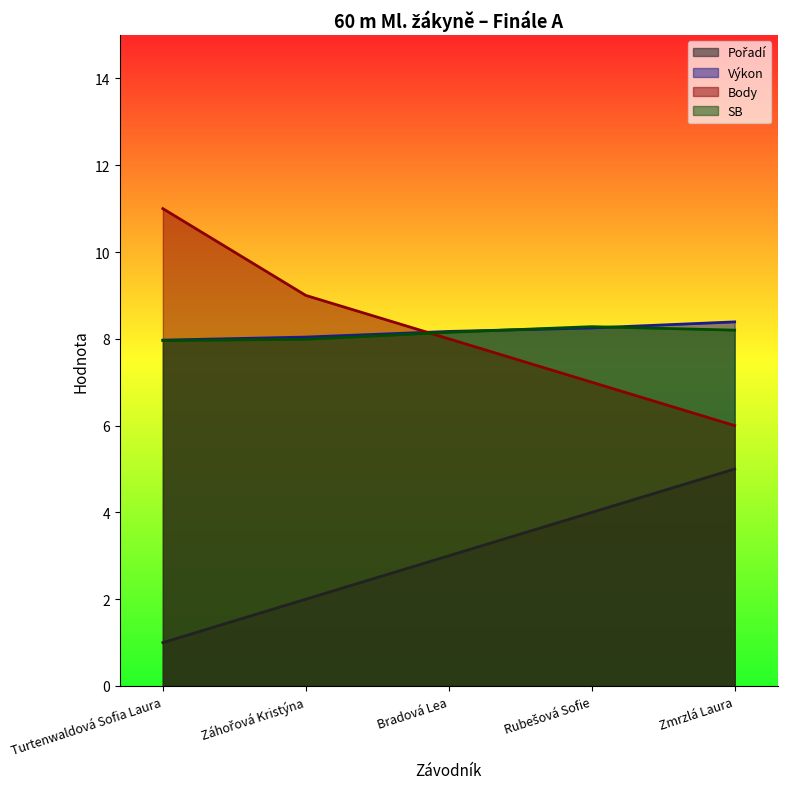

Which series changed the most between Turtenwaldová Sofia Laura and Rubešová Sofie?

Body